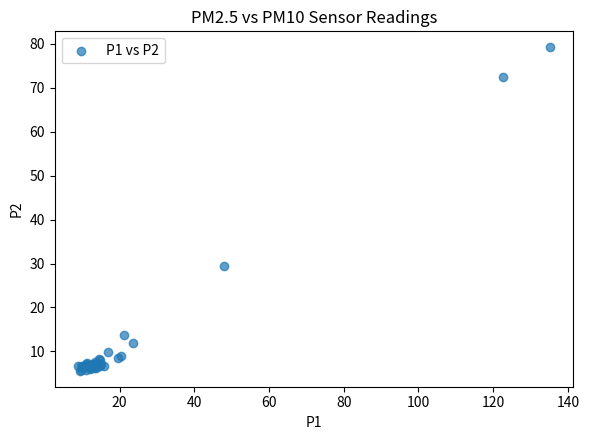

What Y value in the scatter plot is closest to 42?

29.5